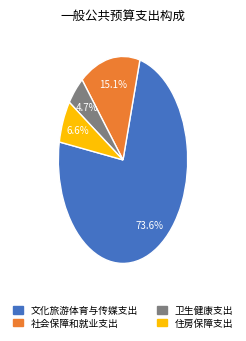

How many segments does this pie chart have?

4